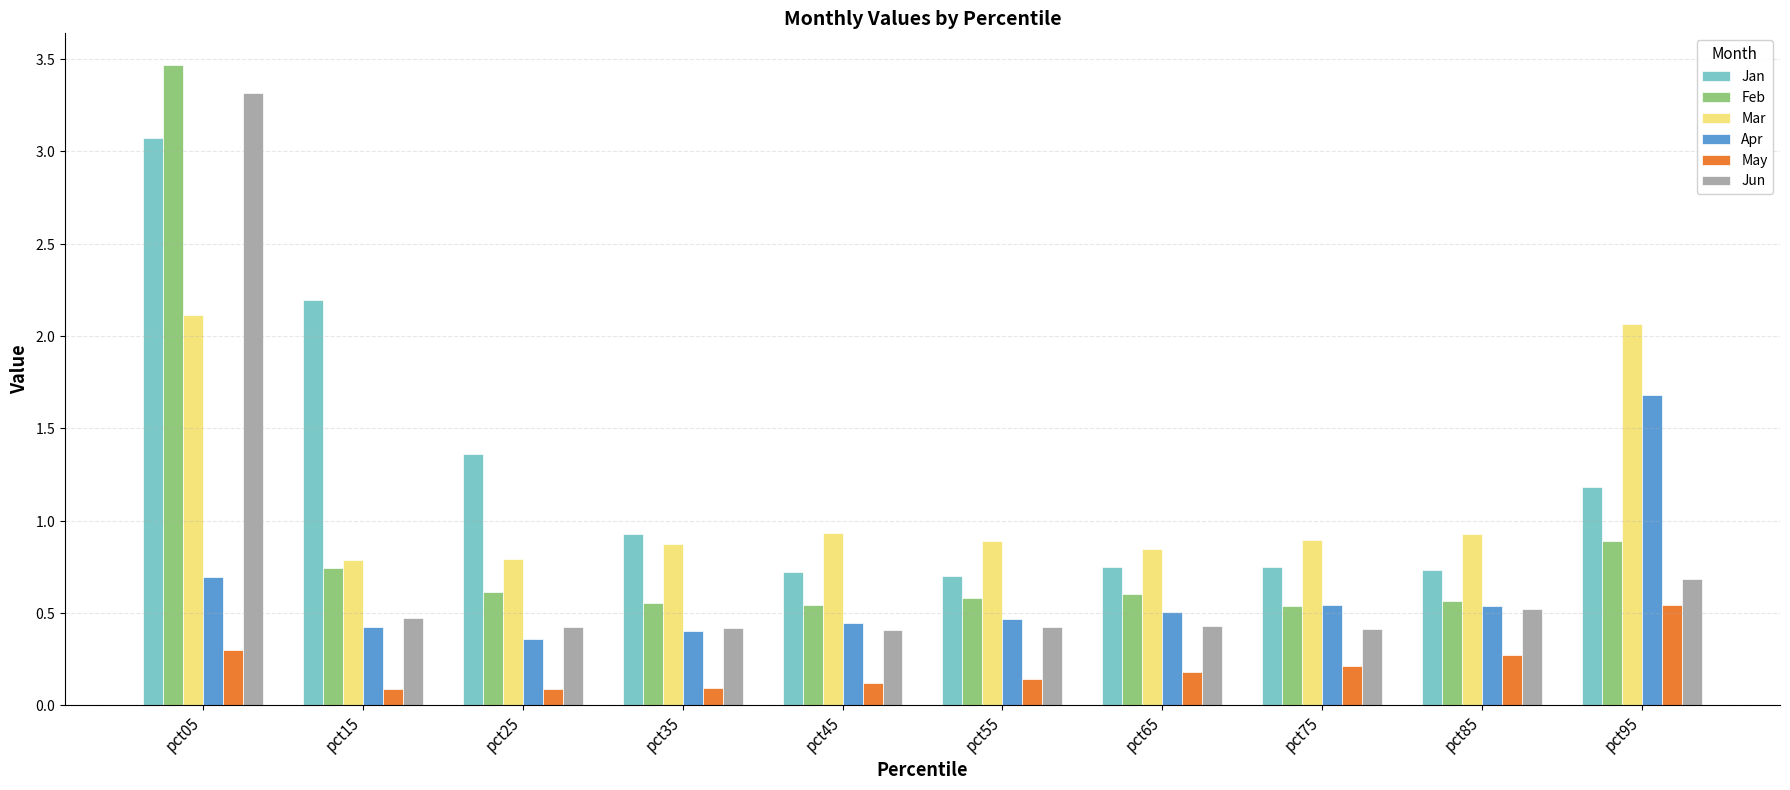

Does the chart contain any negative values?

No